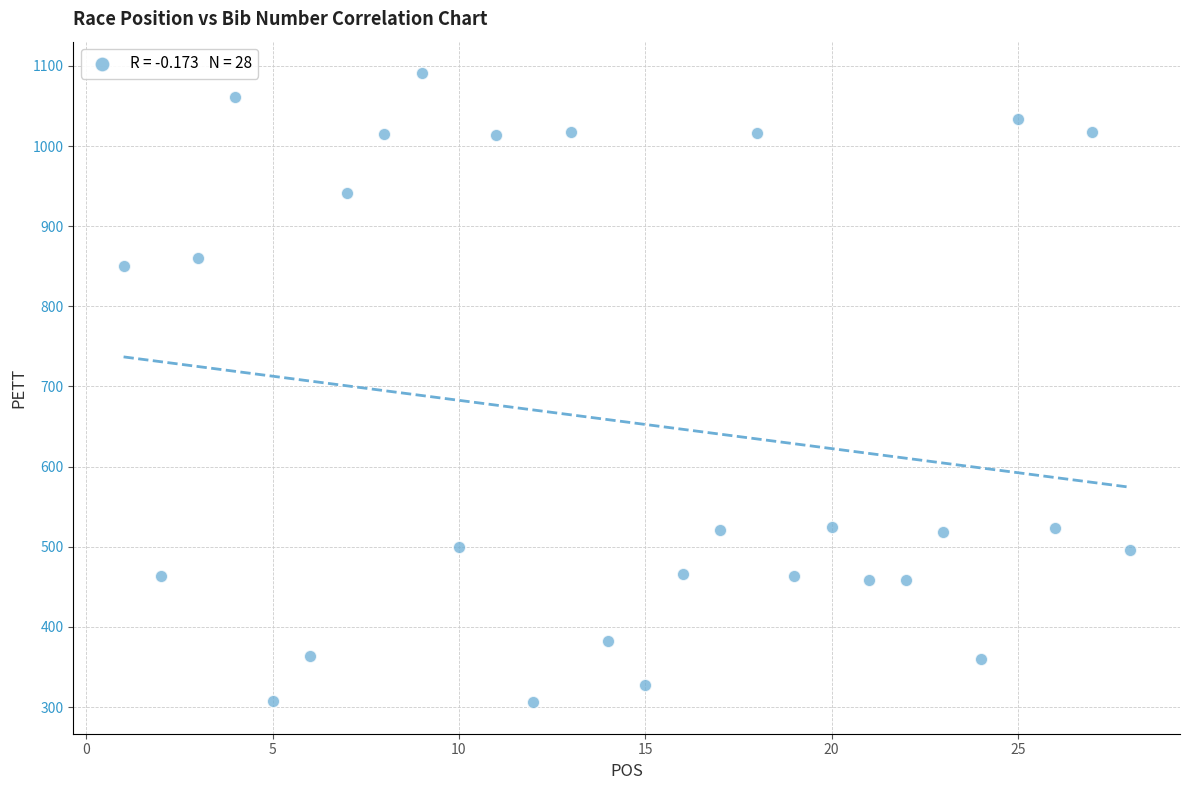

What Y value in the scatter plot is closest to 698?

850